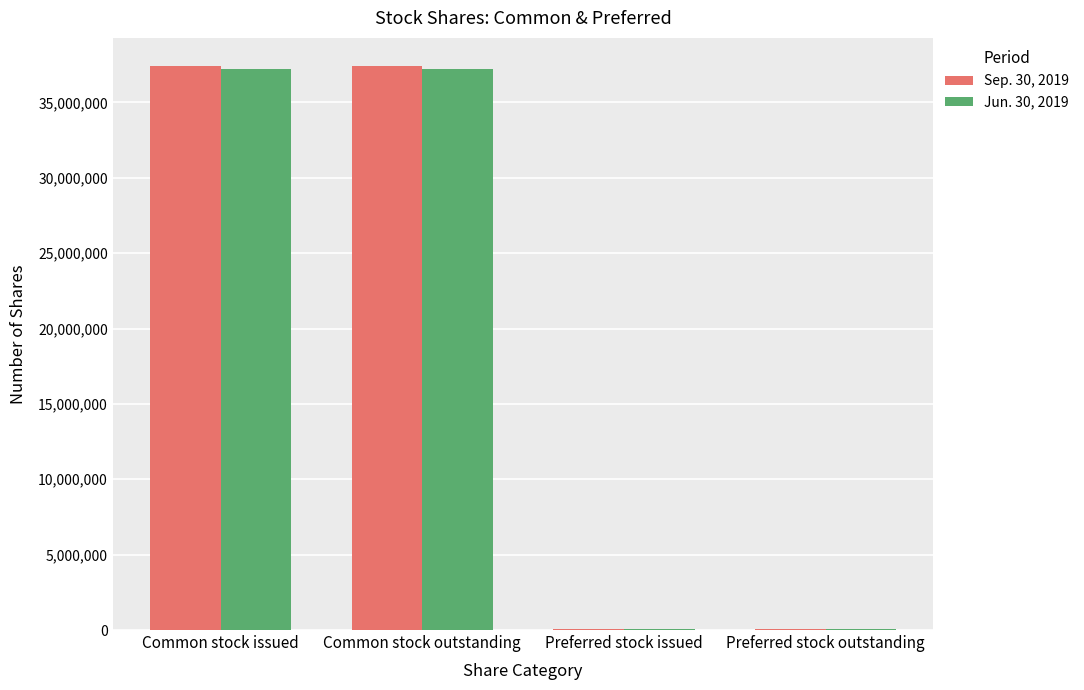

What is the difference between the Sep. 30, 2019 values at Preferred stock outstanding and Common stock outstanding?

37359487